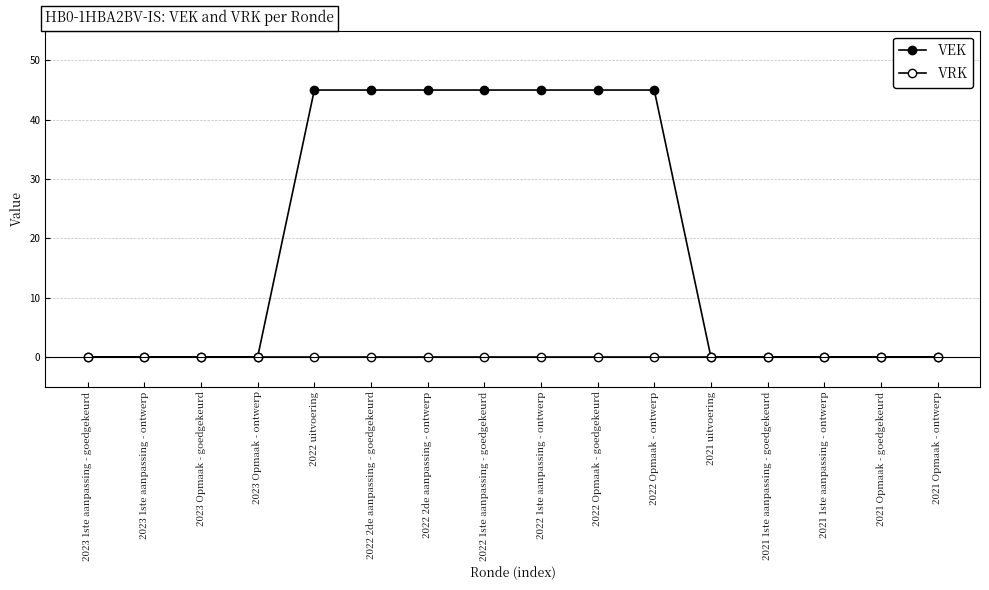

True or false: VRK has more than 2 interior local peaks.

False